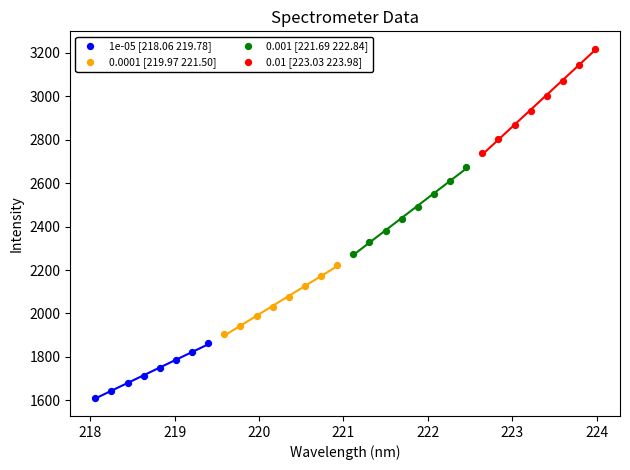

Which series contains the highest Y value?

0.01 [223.03 223.98]